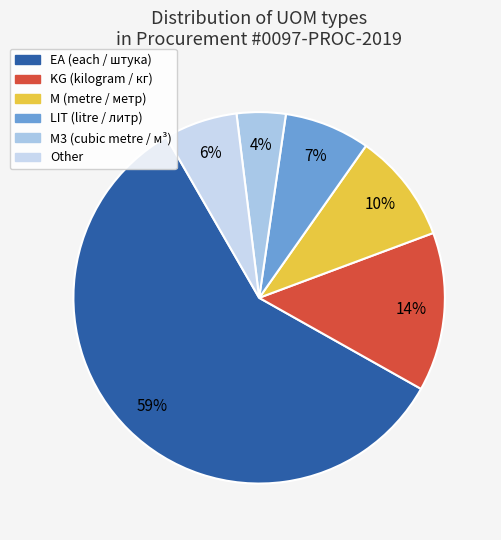

Count the number of slices in the pie.

6